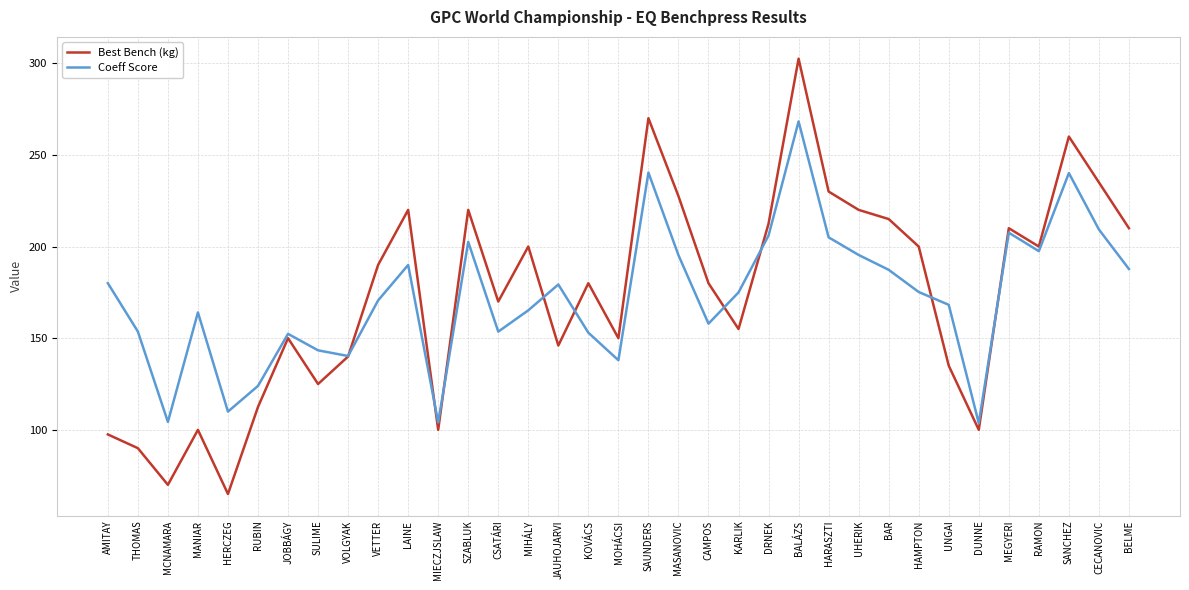

Which series ends up on top after the final intersection of Coeff Score and Best Bench (kg)?

Best Bench (kg)